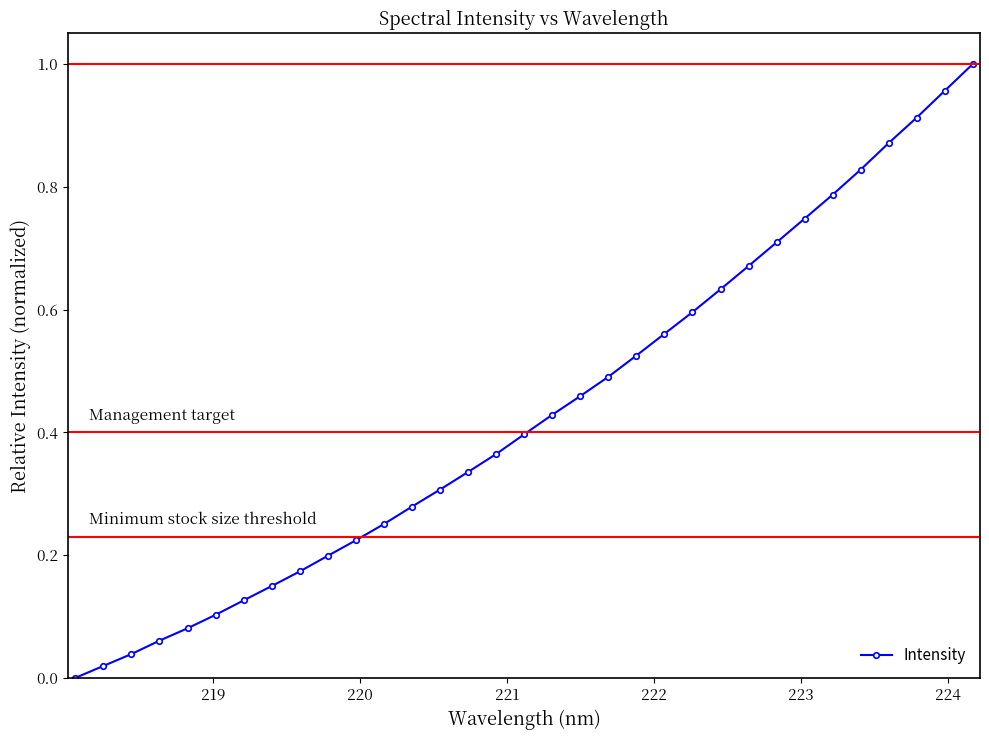

How many lines are shown in the chart?

1